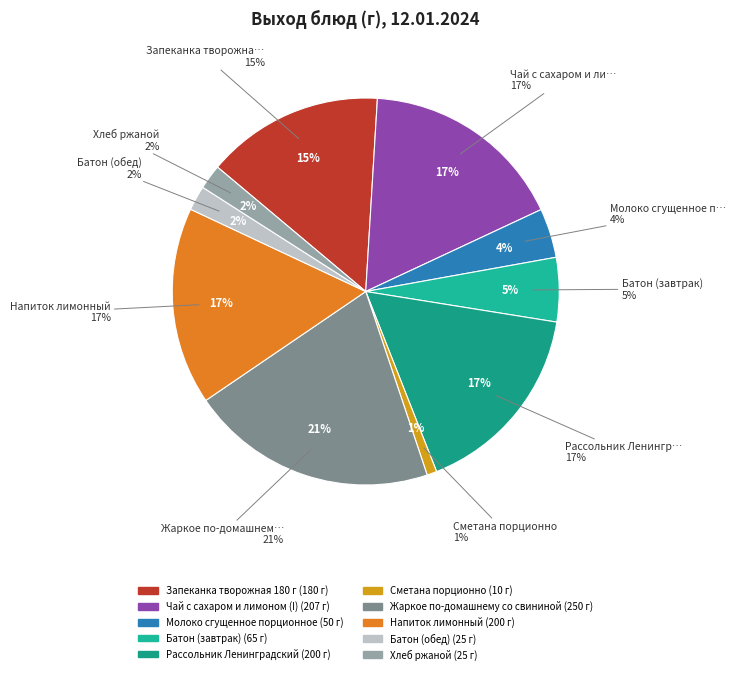

Is there any slice that represents more than half of the pie?

No